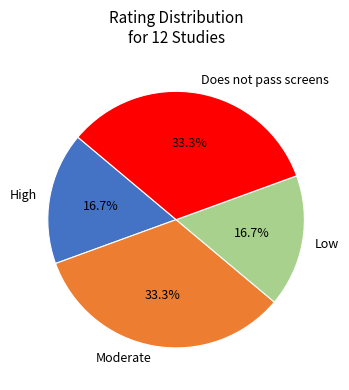

What portion of the pie excludes Low?

83.3%